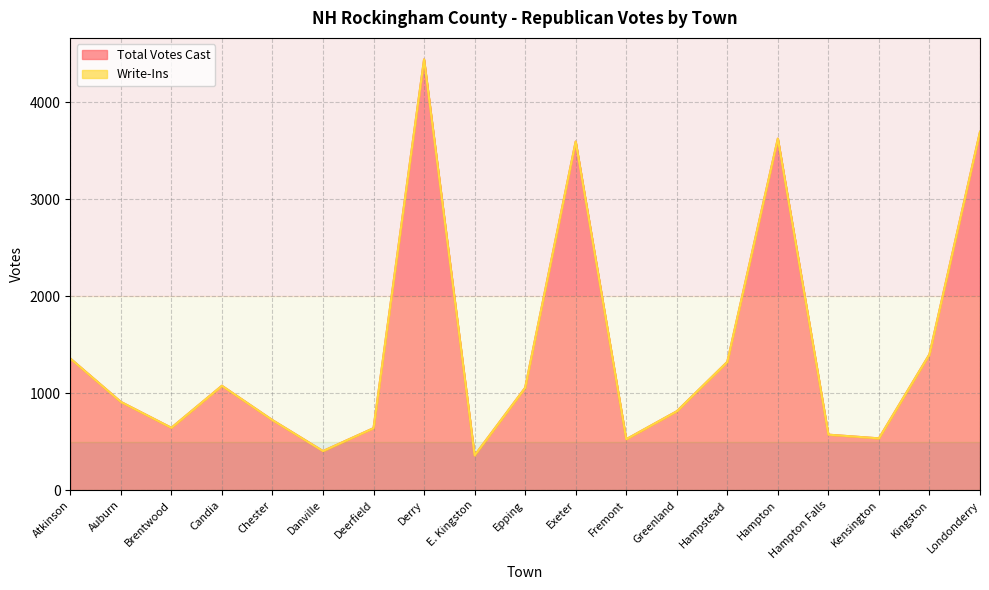

What is the change in value from Candia to Chester?

-354